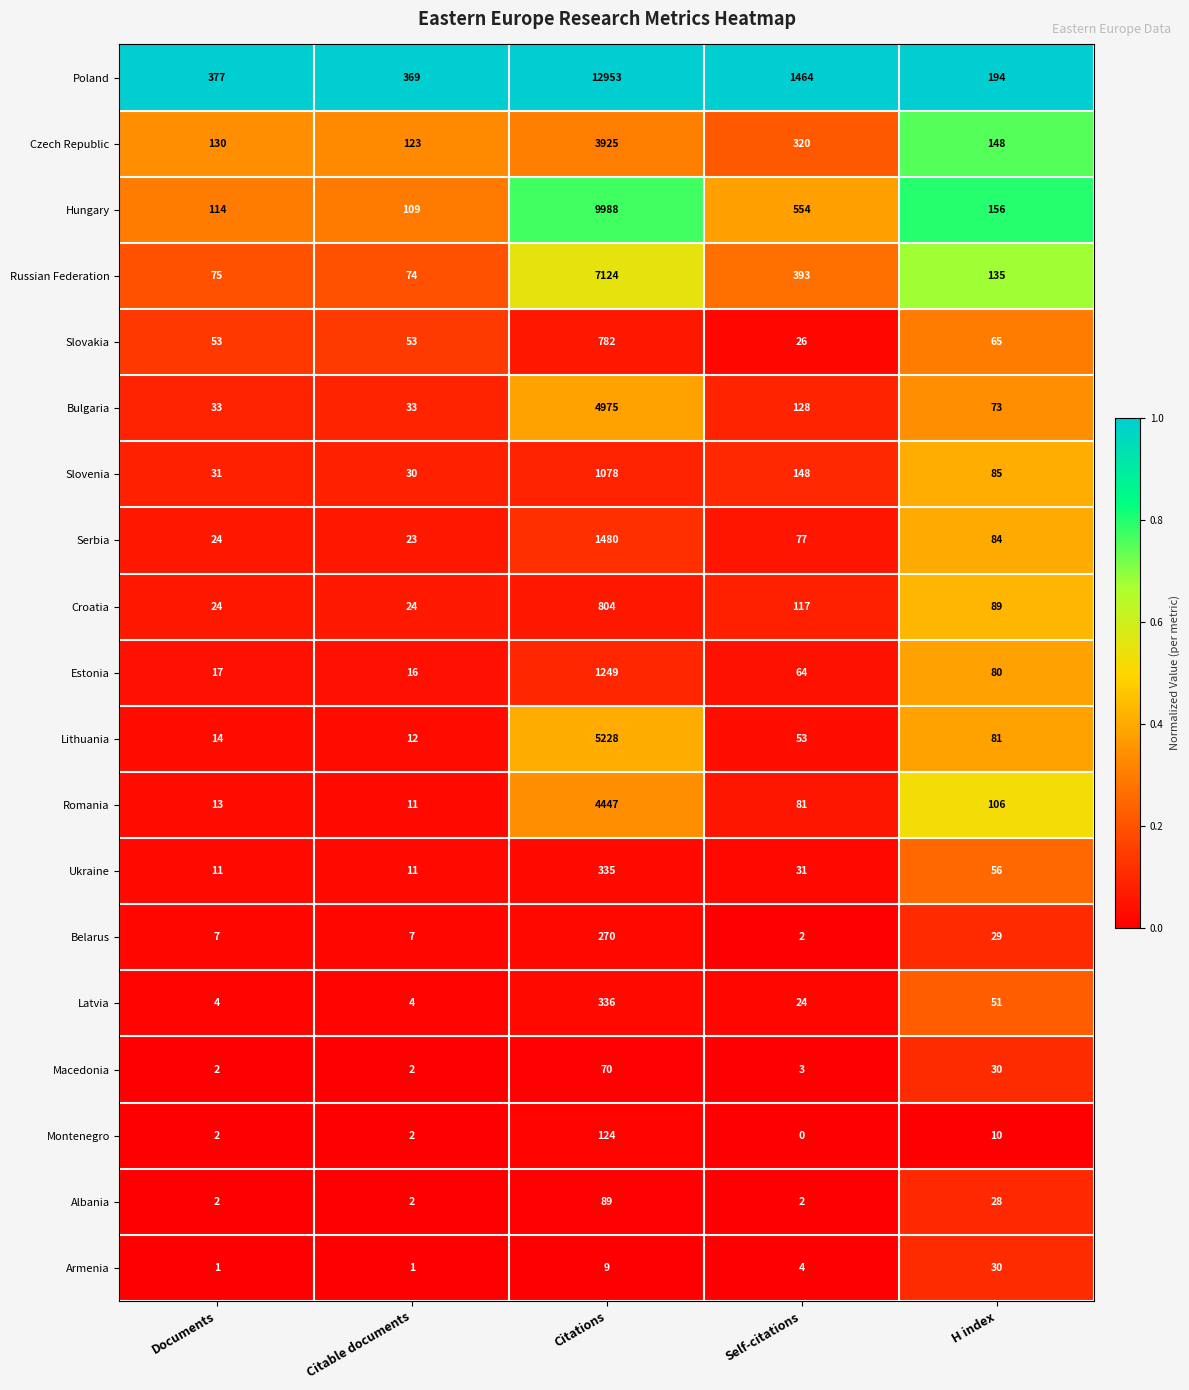

Between Documents and H index, which series saw the biggest shift?

Poland